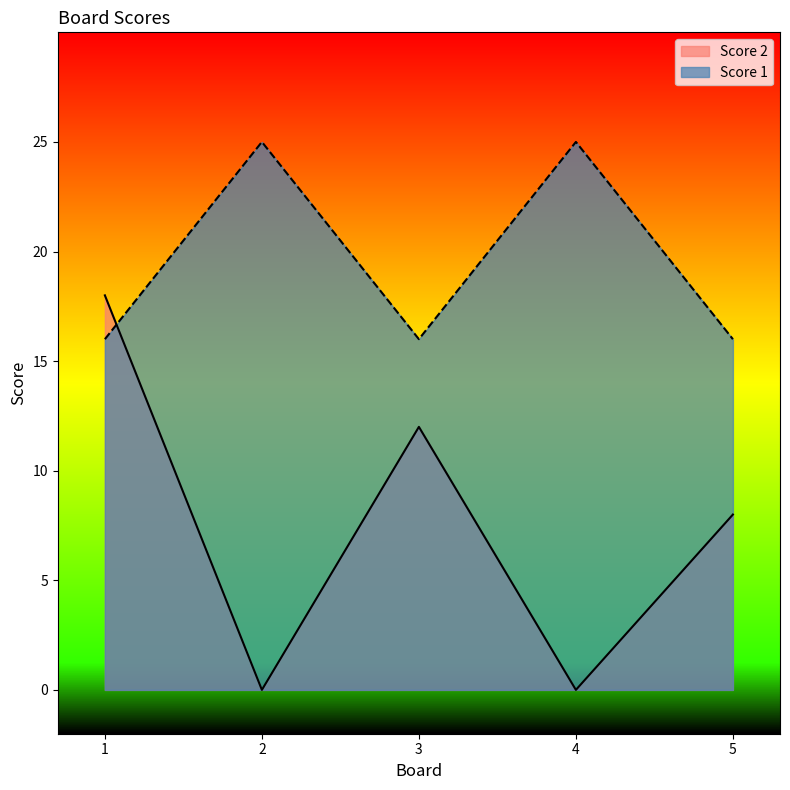

Where do Score 2 and Score 1 first cross each other?

1 and 2